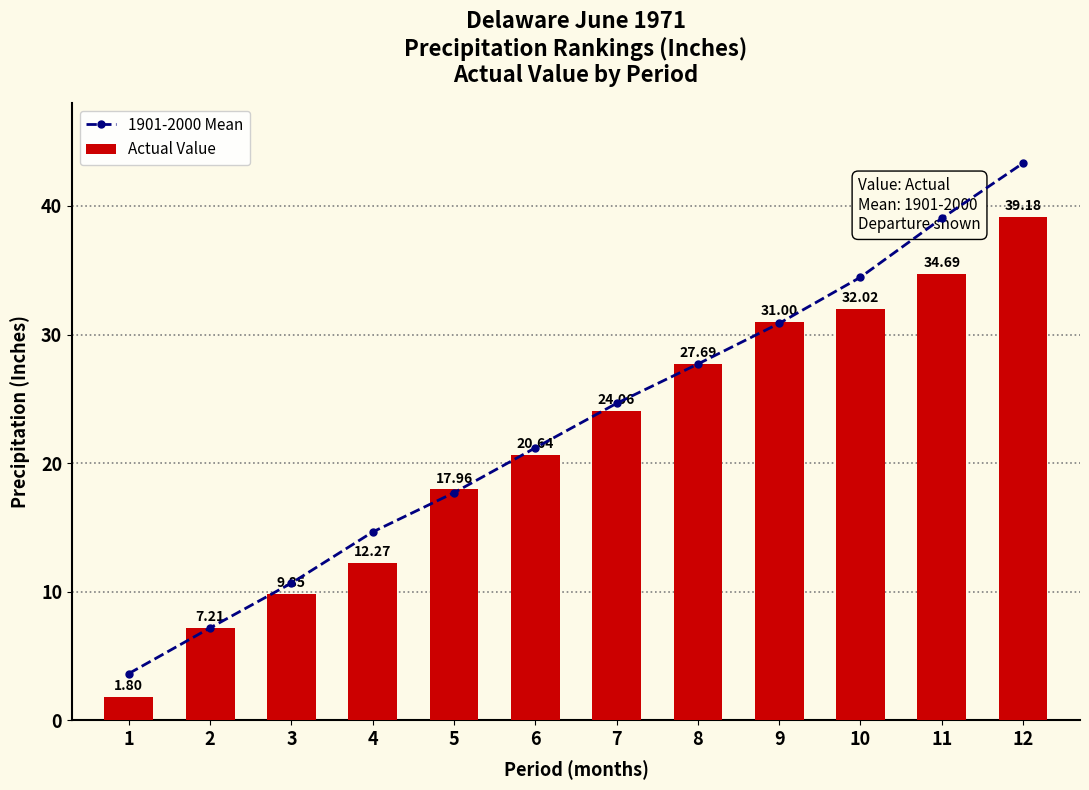

Rank the series by their average value, from highest to lowest.

1901-2000 Mean, Actual Value